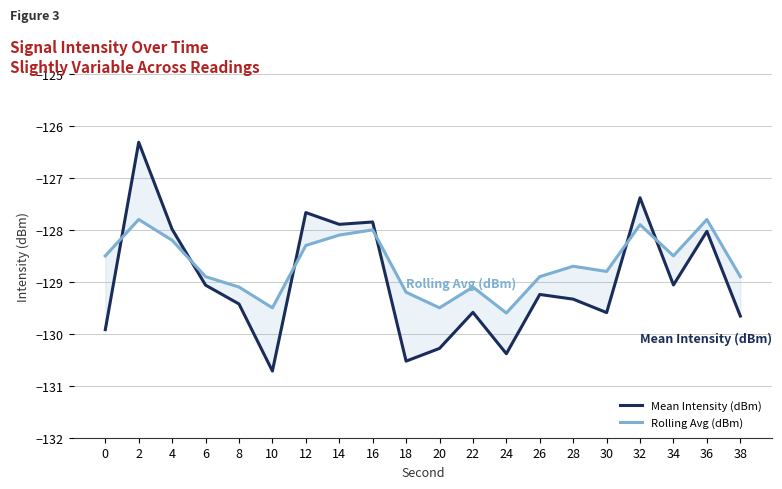

What is the average value of the Mean Intensity (dBm) series?

-129.0